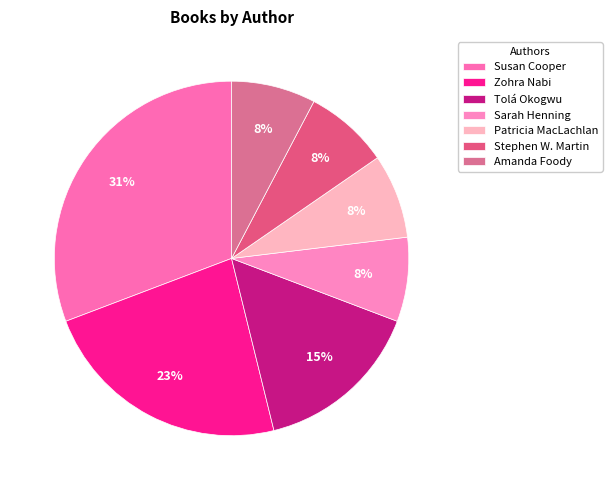

To the nearest percent, what percentage of the pie is Tolá Okogwu?

15%